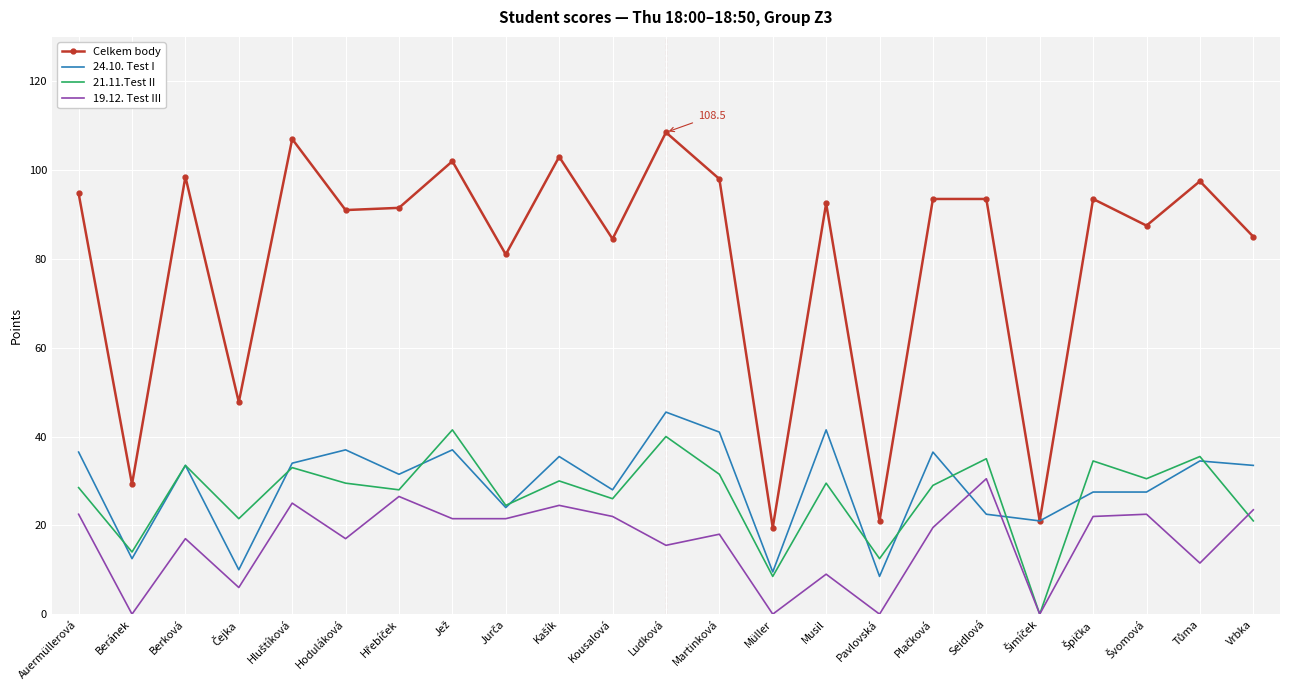

What is the difference between the second highest and minimum values in the 24.10. Test I series?

33.0